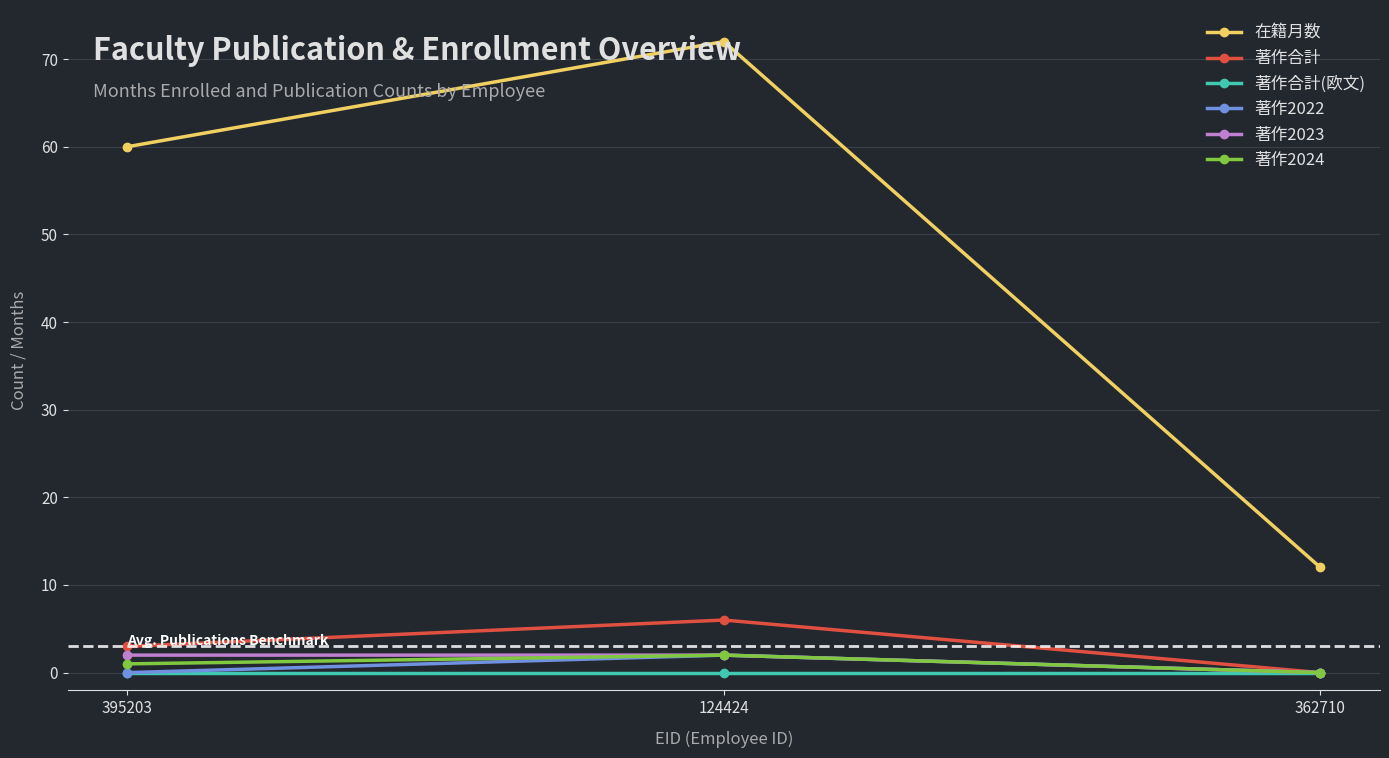

The value of 著作合計(欧文) at 362710 is 0. True or false?

True